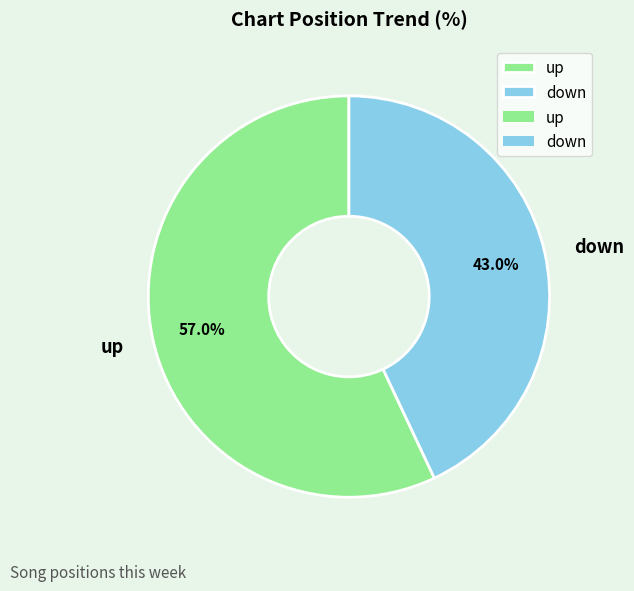

The up slice represents 57% of the pie. True or false?

True